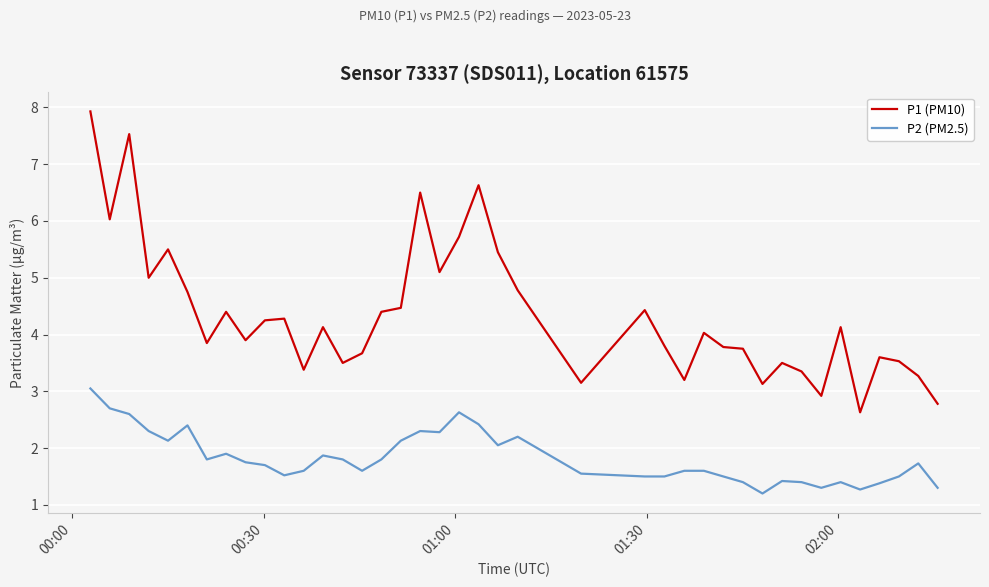

List the series in order of their overall mean, highest first.

P1 (PM10), P2 (PM2.5)